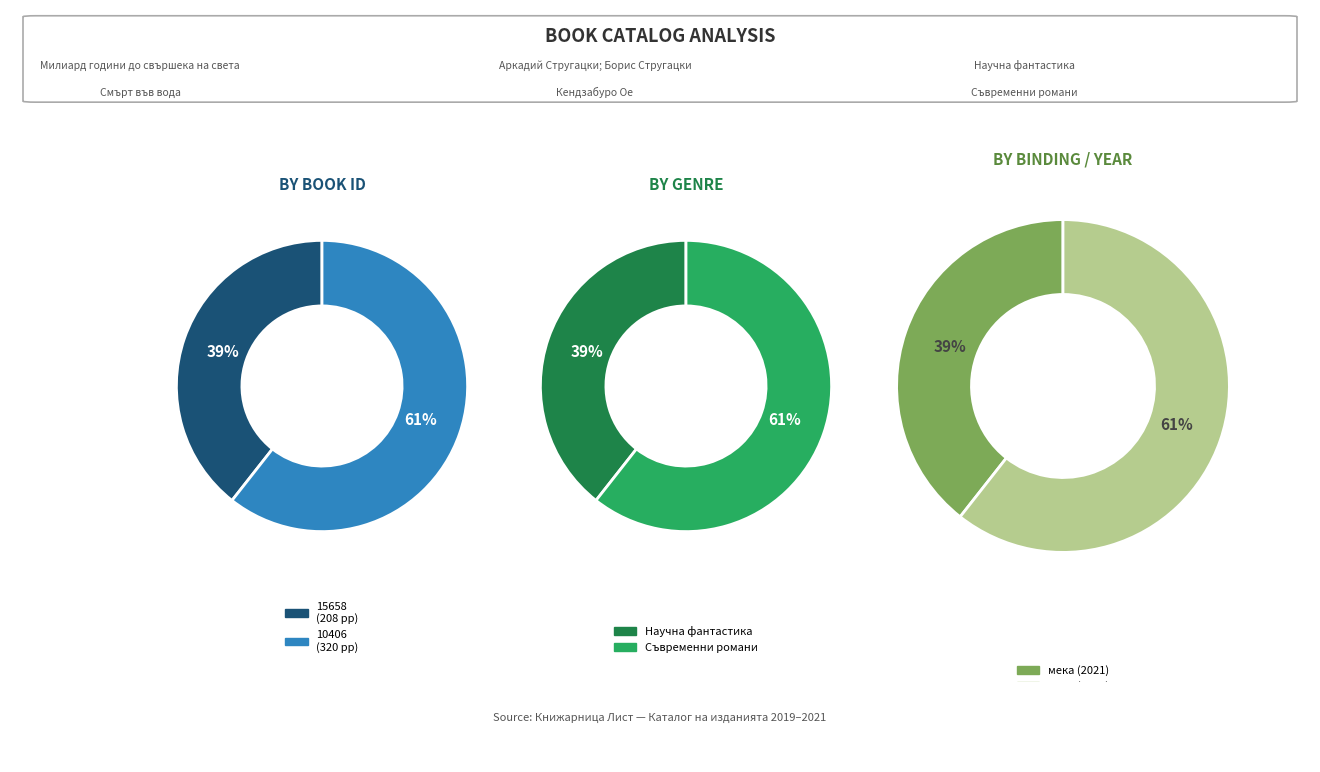

Do 15658 and 10406 together represent more than half of the pie?

Yes